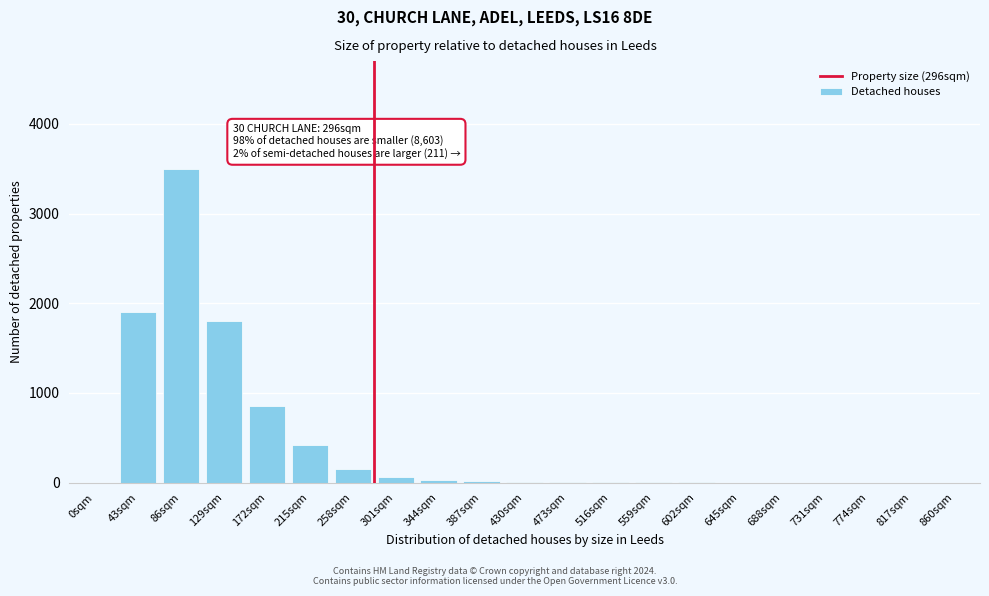

At which category does the chart reach its peak across all series?

86sqm